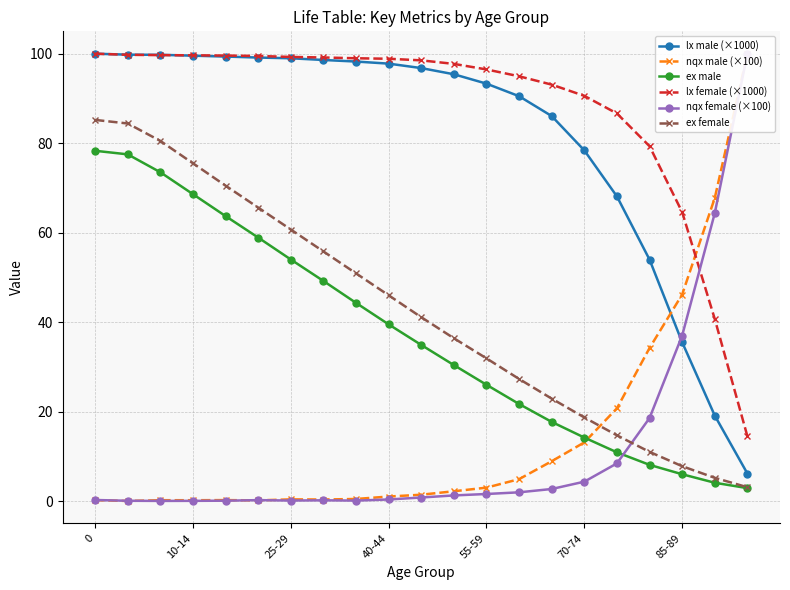

Reading left to right, extract all data points from this chart.

lx male (×1000): 100.0	99.8	99.8	99.6	99.4	99.1	99.0	98.6	98.2	97.8	96.8	95.4	93.3	90.5	86.1	78.4	68.1	54.0	35.5	19.1	6.2
nqx male (×100): 0.2	0.0	0.2	0.2	0.2	0.2	0.4	0.4	0.5	1.0	1.4	2.2	3.0	4.9	8.9	13.1	20.7	34.2	46.2	67.8	100.0
ex male: 78.3	77.5	73.5	68.6	63.7	58.9	54.0	49.2	44.3	39.5	34.9	30.4	26.0	21.7	17.7	14.2	10.9	8.1	6.0	4.1	2.9
lx female (×1000): 100.0	99.8	99.7	99.6	99.6	99.5	99.3	99.2	99.0	98.9	98.5	97.7	96.5	95.0	93.1	90.6	86.6	79.3	64.6	40.7	14.5
nqx female (×100): 0.2	0.1	0.0	0.1	0.1	0.2	0.1	0.2	0.1	0.4	0.8	1.3	1.6	2.0	2.7	4.3	8.4	18.6	37.0	64.4	100.0
ex female: 85.2	84.4	80.5	75.5	70.5	65.6	60.7	55.8	50.9	46.0	41.1	36.4	31.9	27.3	22.9	18.7	14.7	11.0	7.8	5.2	3.1